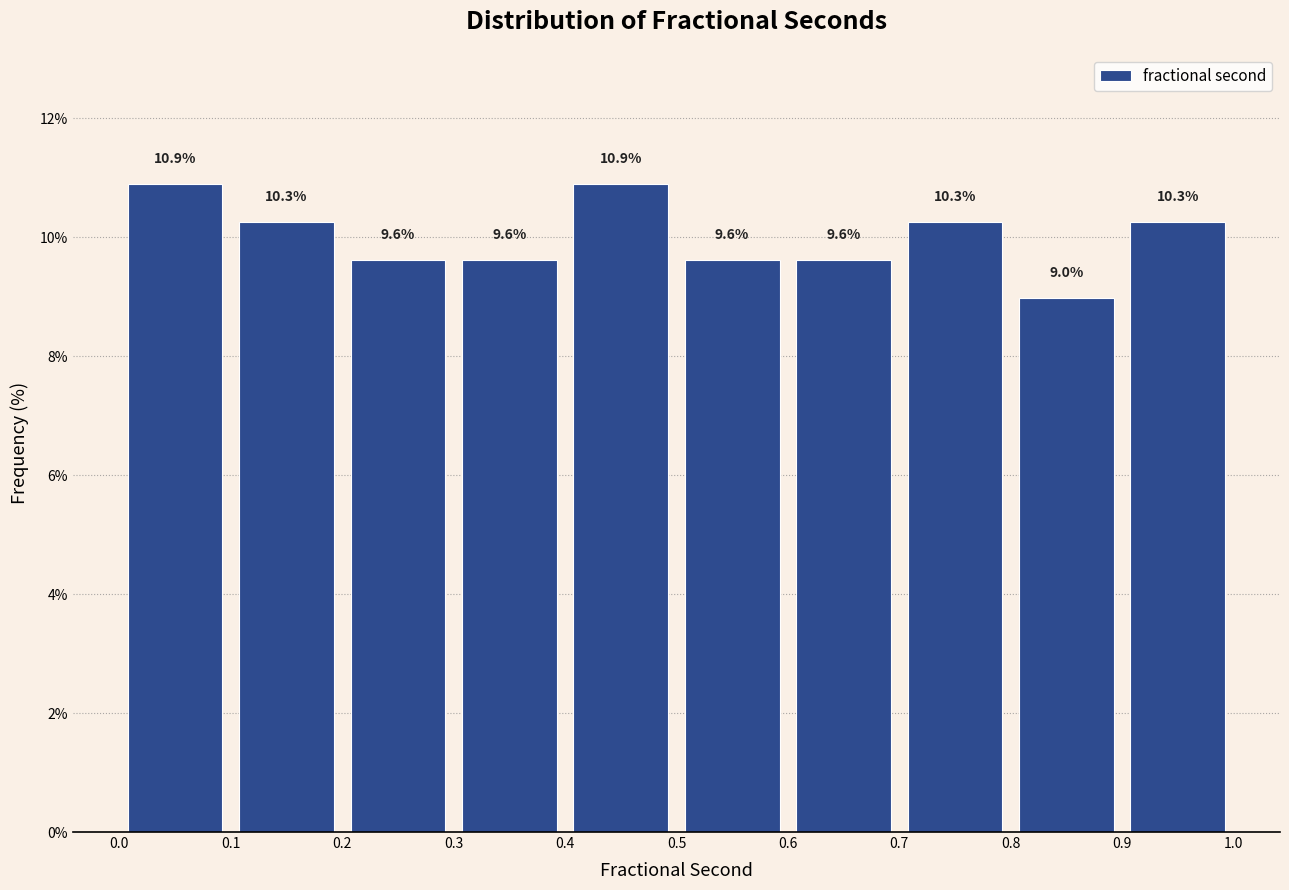

Reading left to right, list every bar in this chart as the range it spans on the x-axis followed by its height.

0.0 to 0.1: 10.9
0.1 to 0.2: 10.3
0.2 to 0.3: 9.6
0.3 to 0.4: 9.6
0.4 to 0.5: 10.9
0.5 to 0.6: 9.6
0.6 to 0.7: 9.6
0.7 to 0.8: 10.3
0.8 to 0.9: 9.0
0.9 to 1.0: 10.3